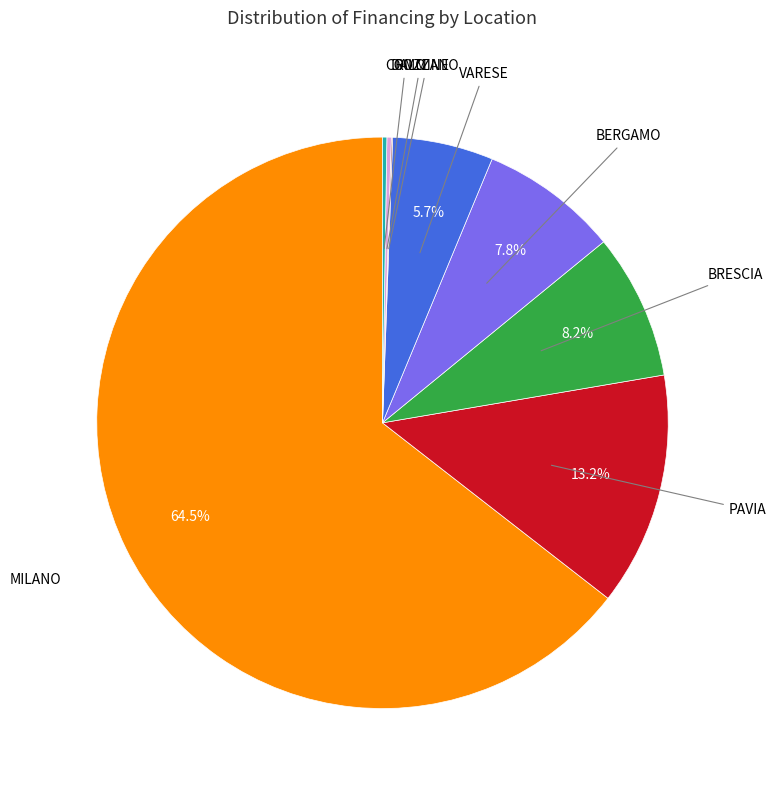

Does any single category account for the majority?

Yes